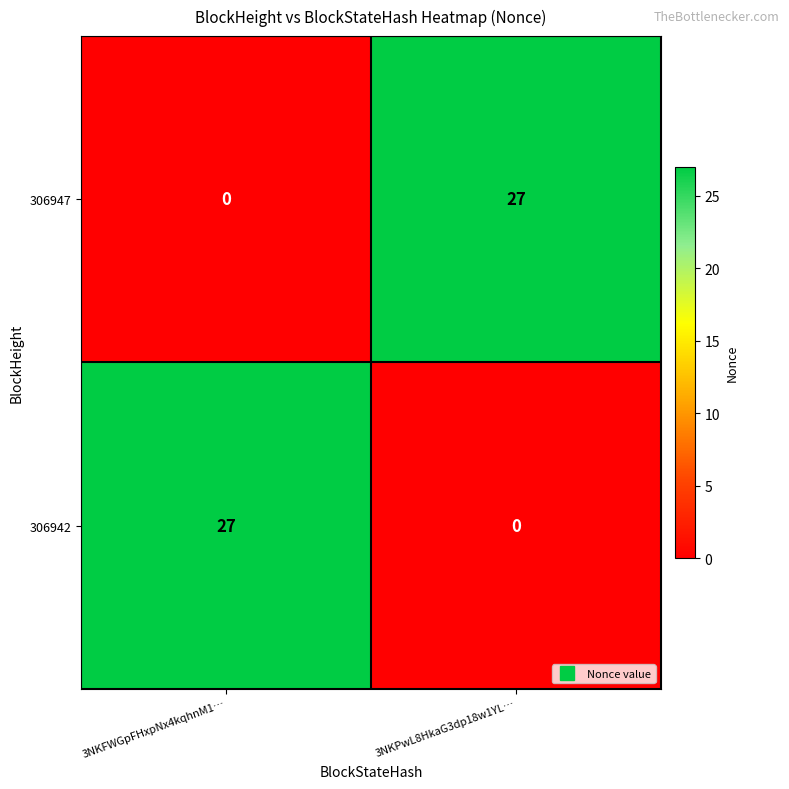

Reading left to right, list all the values displayed in this chart.

306947: 3NKFWGpFHxpNx4kqhnM1…=0	3NKPwL8HkaG3dp18w1YL…=27
306942: 3NKFWGpFHxpNx4kqhnM1…=27	3NKPwL8HkaG3dp18w1YL…=0